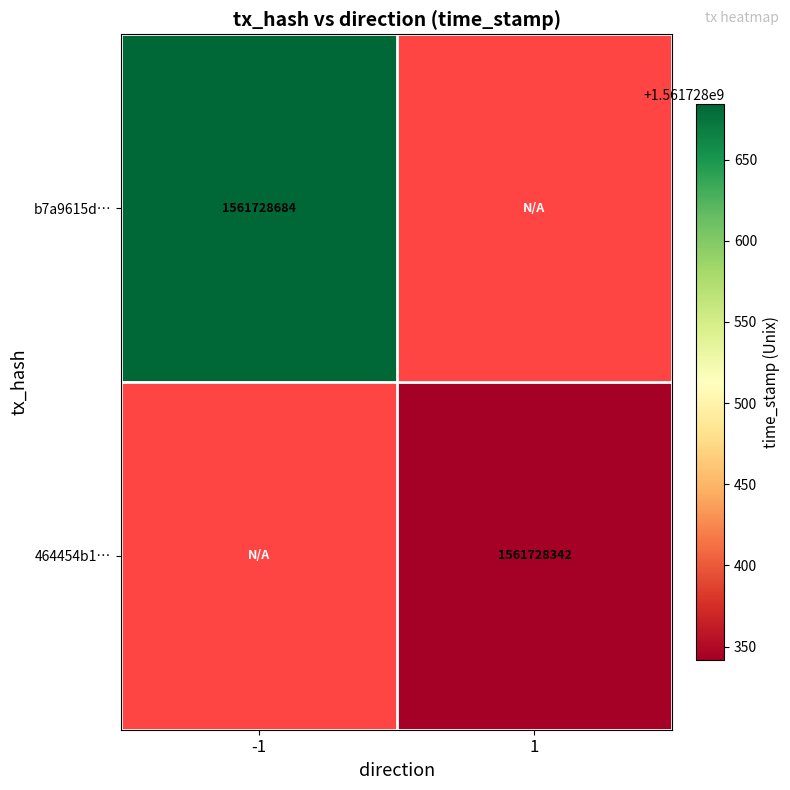

Reading left to right, transcribe all the data shown in this chart.

b7a9615d5b2185a6b2acab6c2930b5a9b028ce1: direction_-1=1561728684	direction_1=0
464454b135b173b3f18c7663cfb0bb5b19b4e59: direction_-1=0	direction_1=1561728342